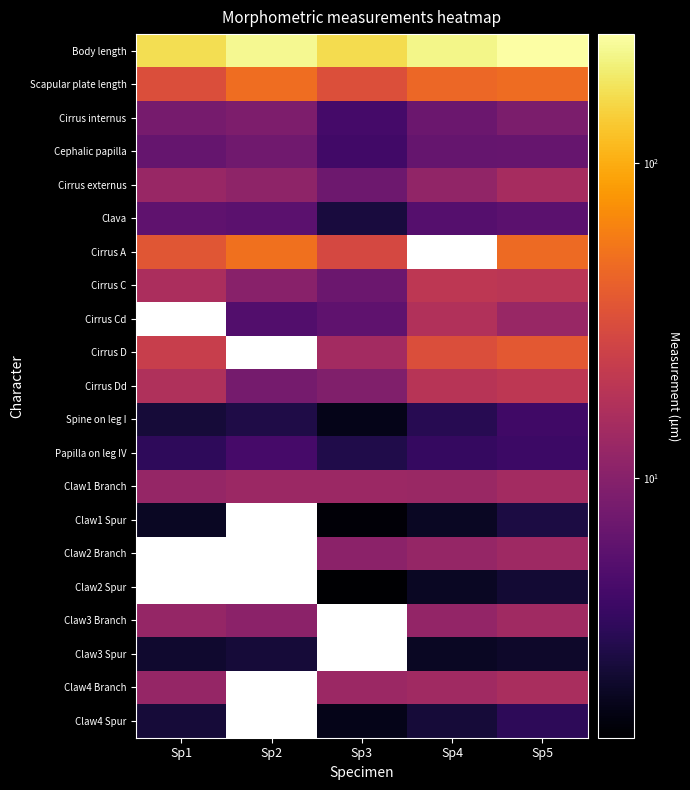

Which category has the lowest value across all series?

Sp3